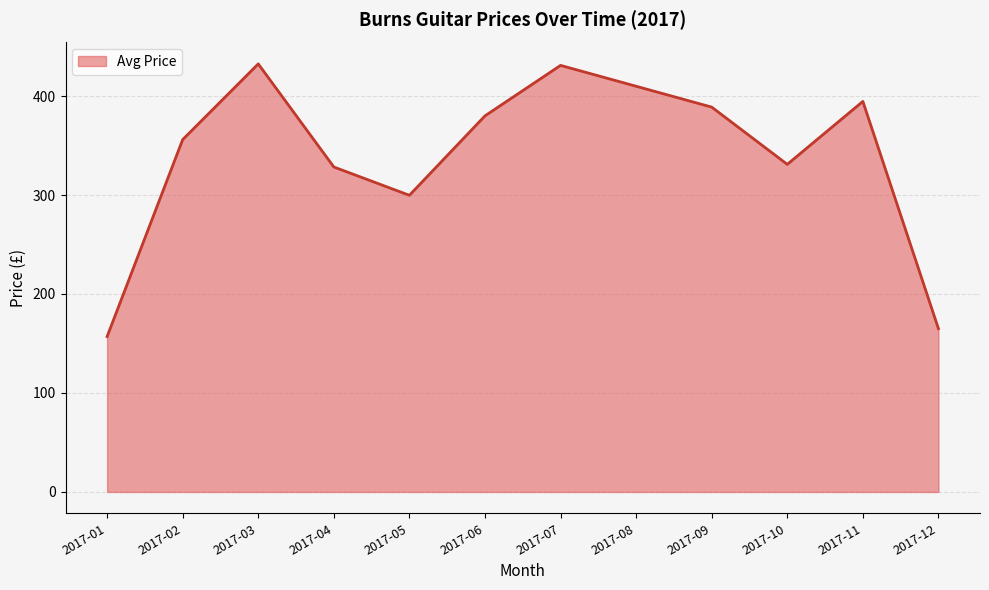

What is the difference between the values at 2017-11 and 2017-08?

15.3